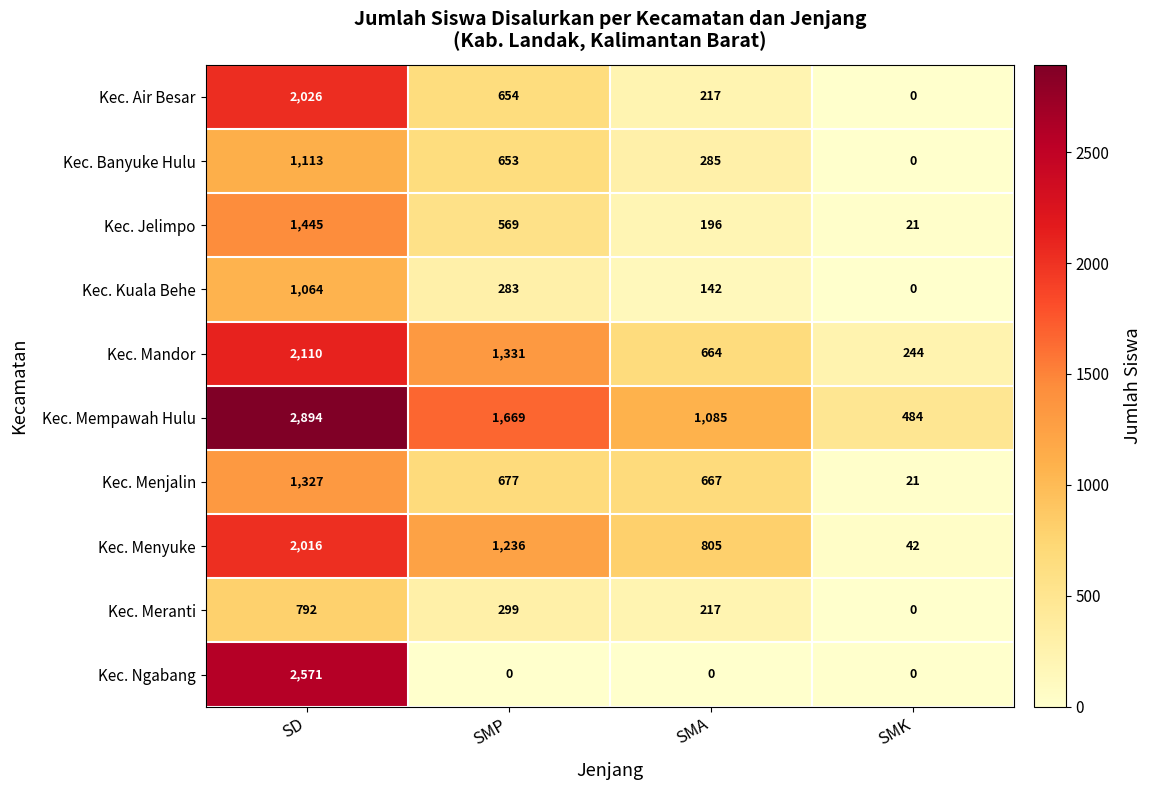

What value does the Kec. Meranti series have at SD?

792